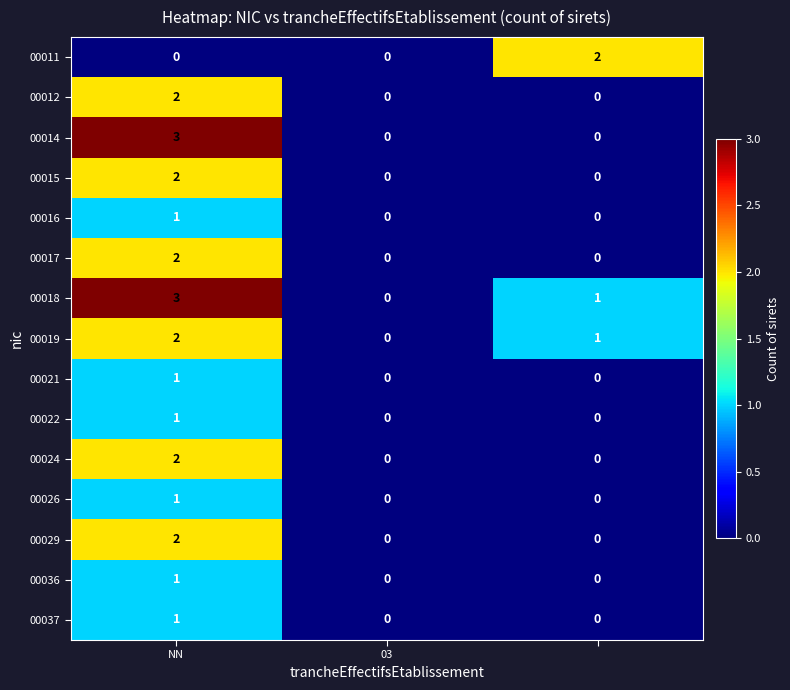

What is the sum of all 00019 values?

3